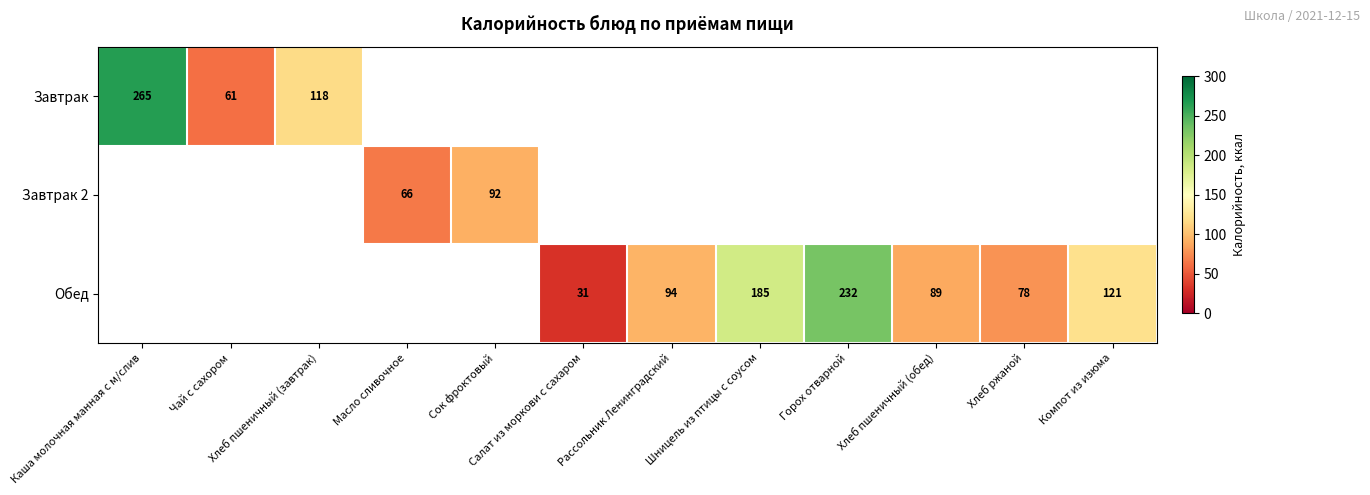

Which label corresponds to the largest value in the chart?

Каша молочная манная с м/слив